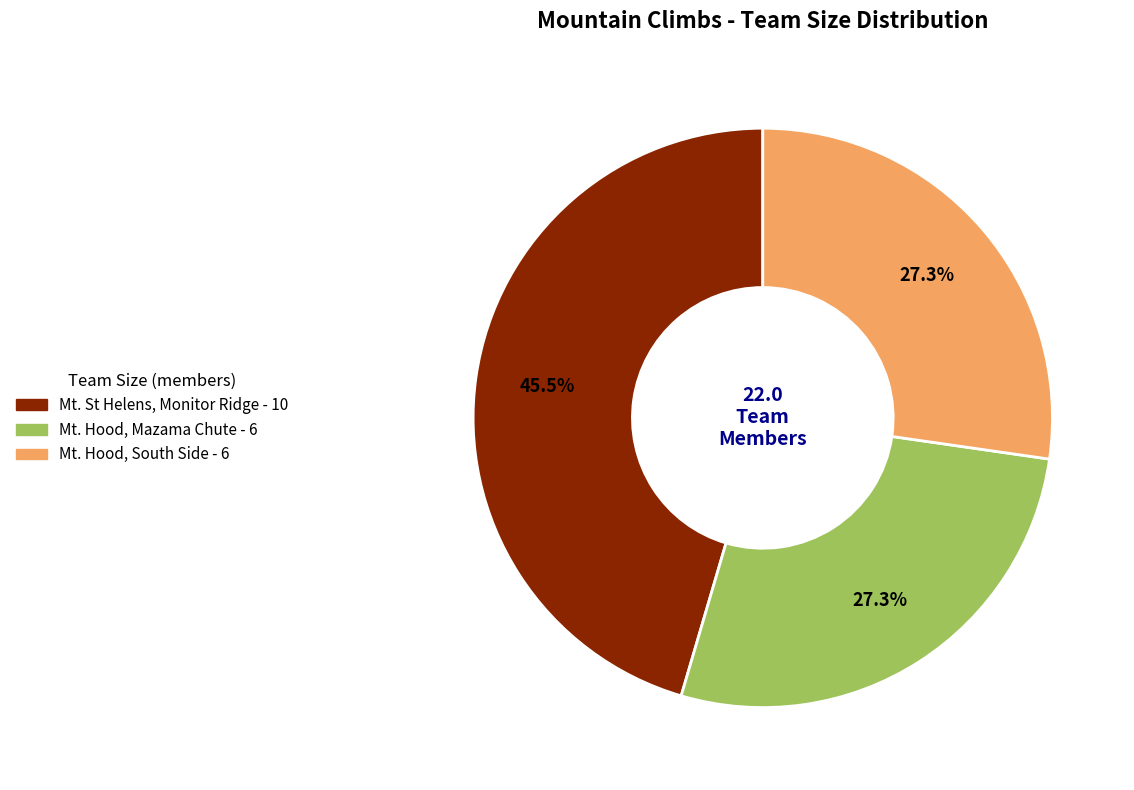

Is there a majority slice in this chart?

No